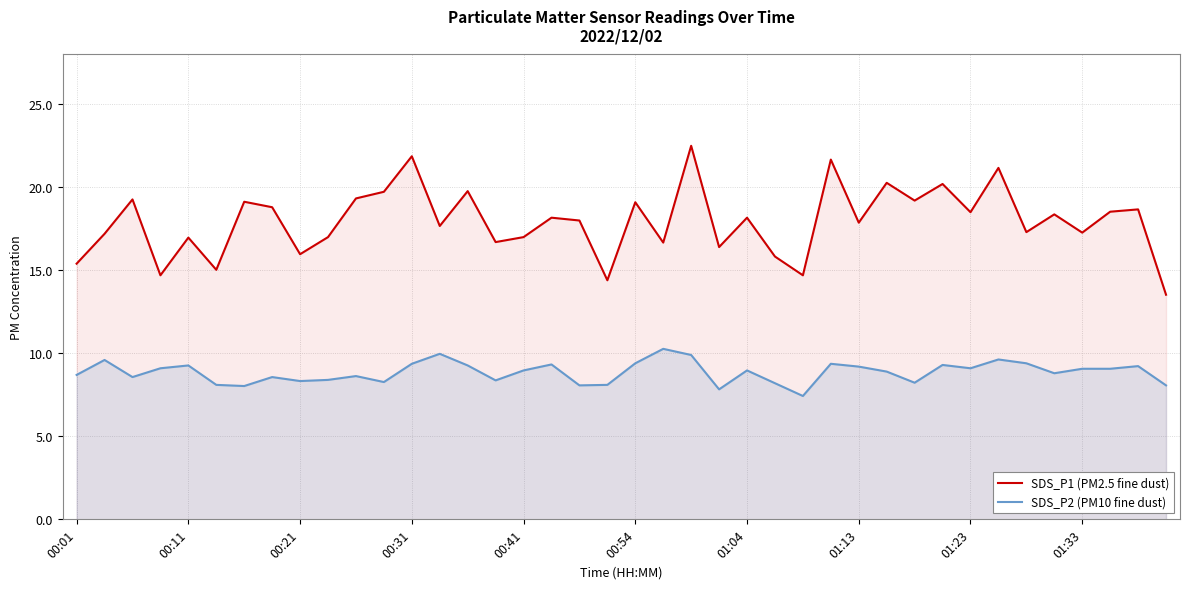

Which series has the widest spread of values?

SDS_P1 (PM2.5 fine dust)